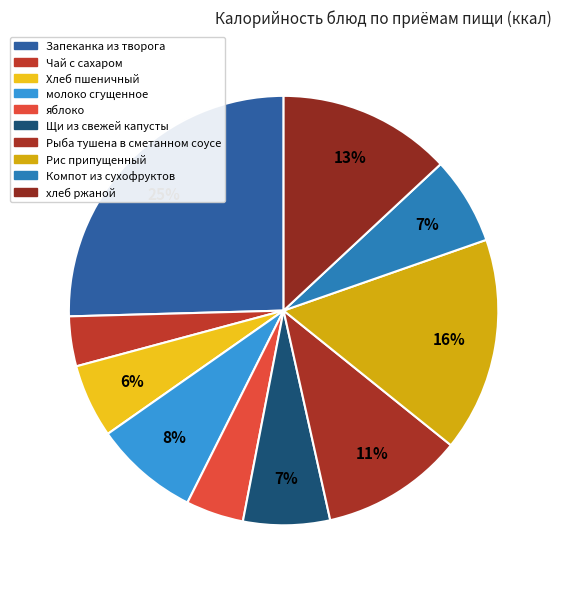

What is the change in value from Щи из свежей капусты to Компот из сухофруктов?

+1